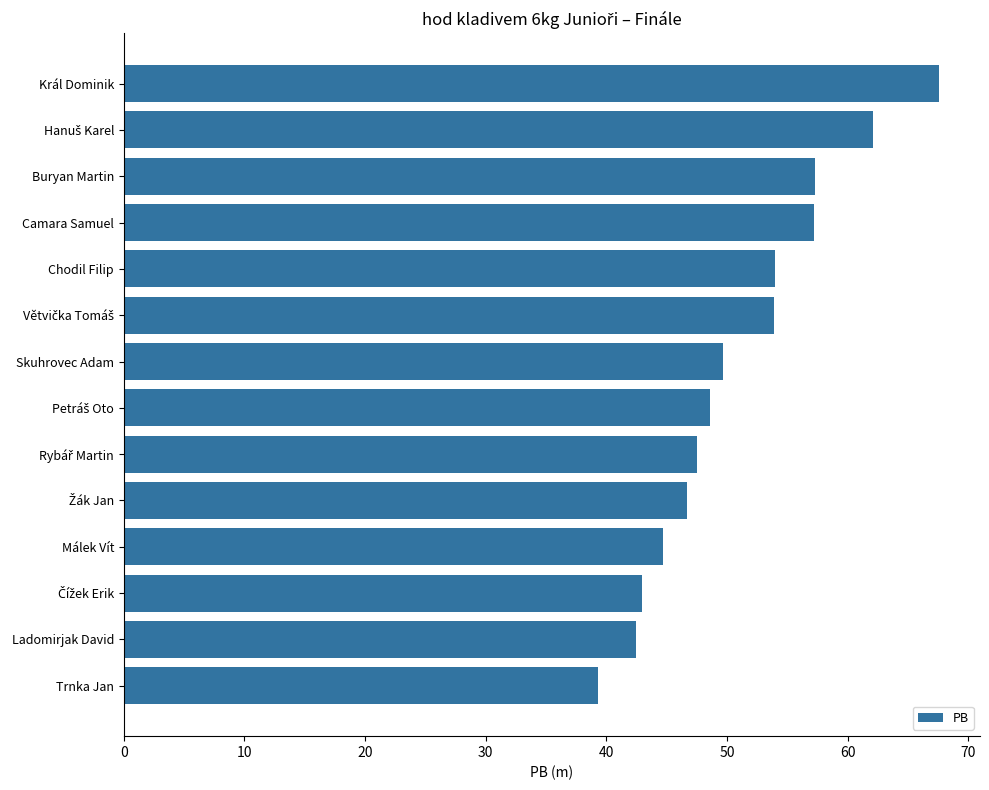

Which label corresponds to the largest value in the chart?

Král Dominik